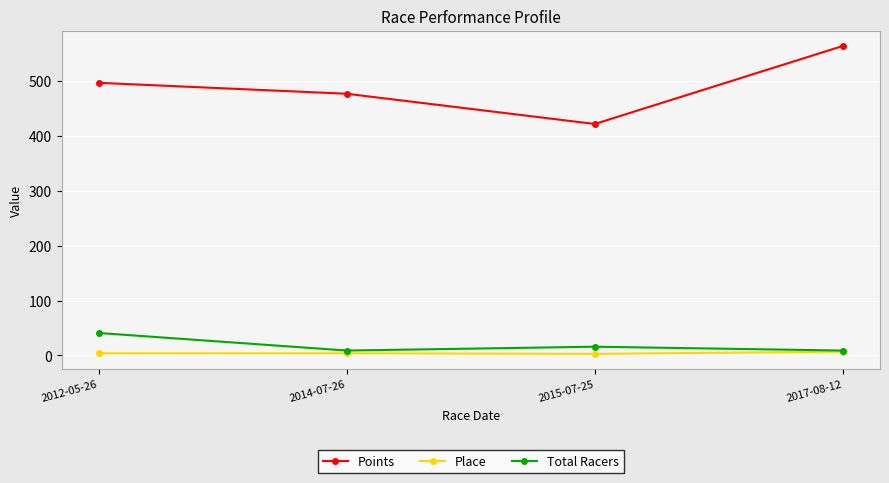

True or false: Points and Place cross at least once.

False